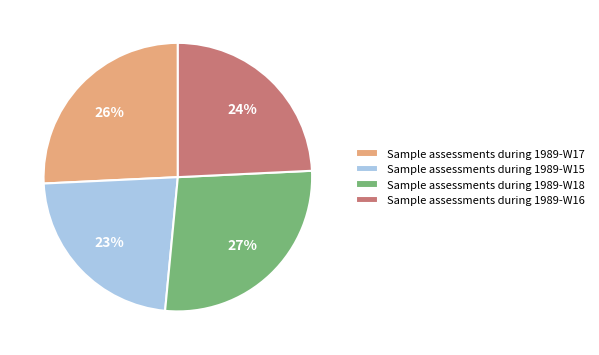

The Sample assessments during 1989-W16 slice represents 11% of the pie. True or false?

False